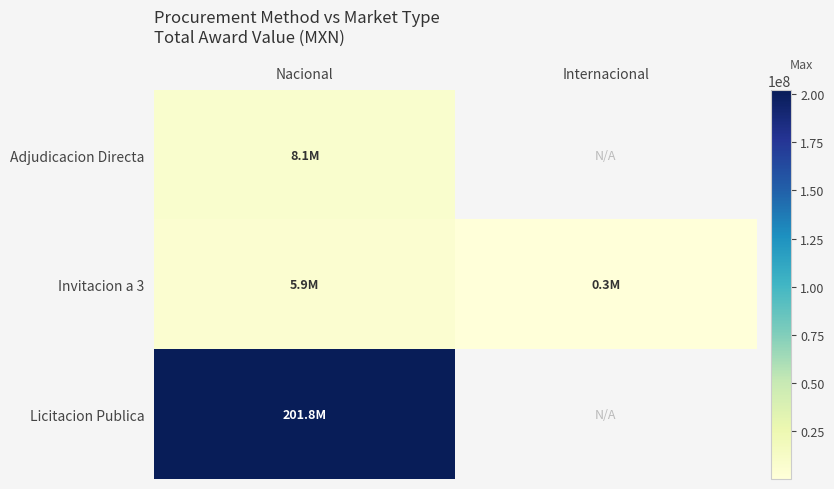

What is the sum of the Invitacion a 3 values at Internacional and Nacional?

6235627.7